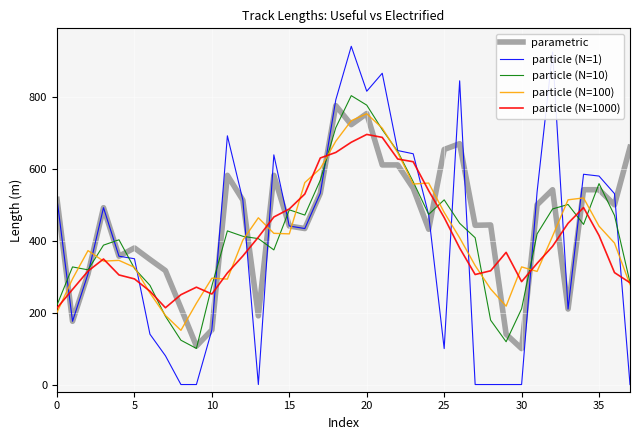

After their last crossing, which series has the higher values: parametric or particle (N=1)?

parametric